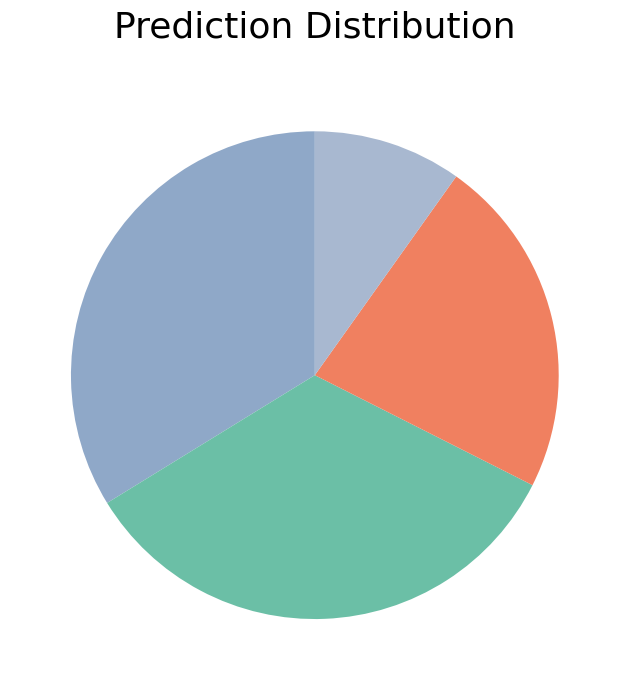

How many slices are in this pie chart?

4